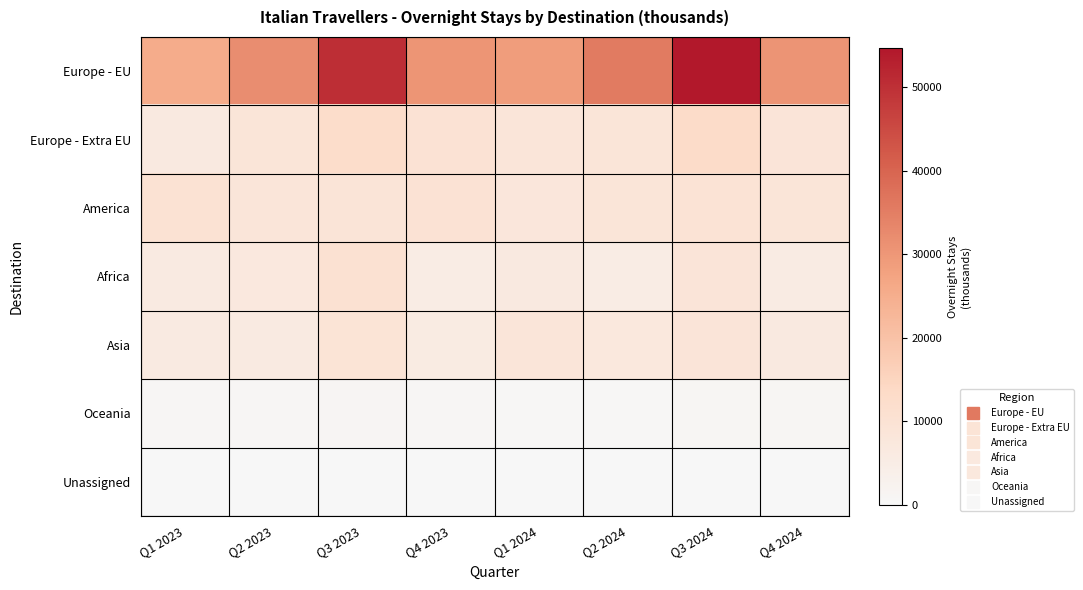

Which has a higher value, Q4 2024 or Q1 2023?

Q4 2024